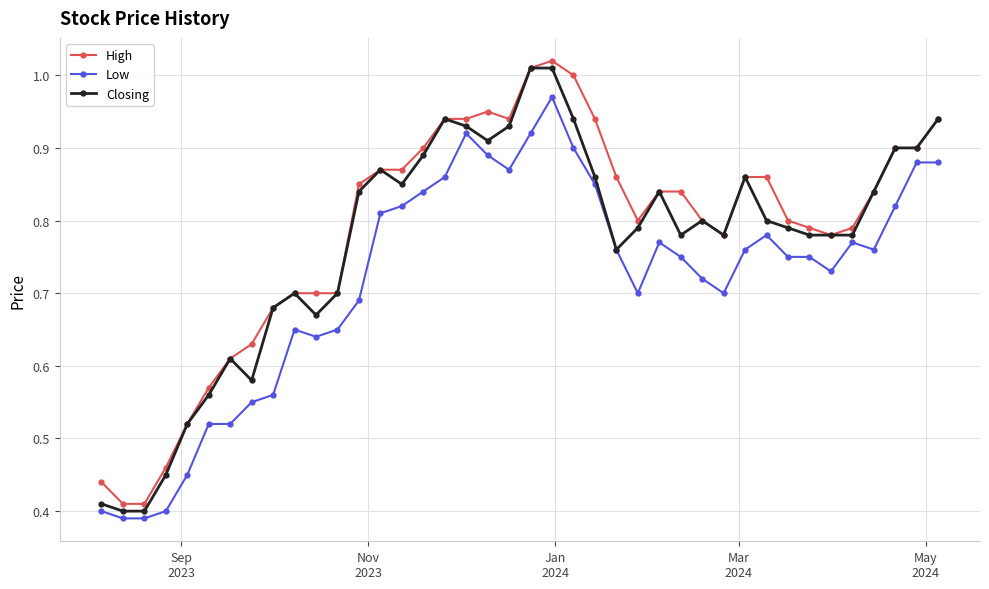

At how many categories does at least one series exceed 0?

40